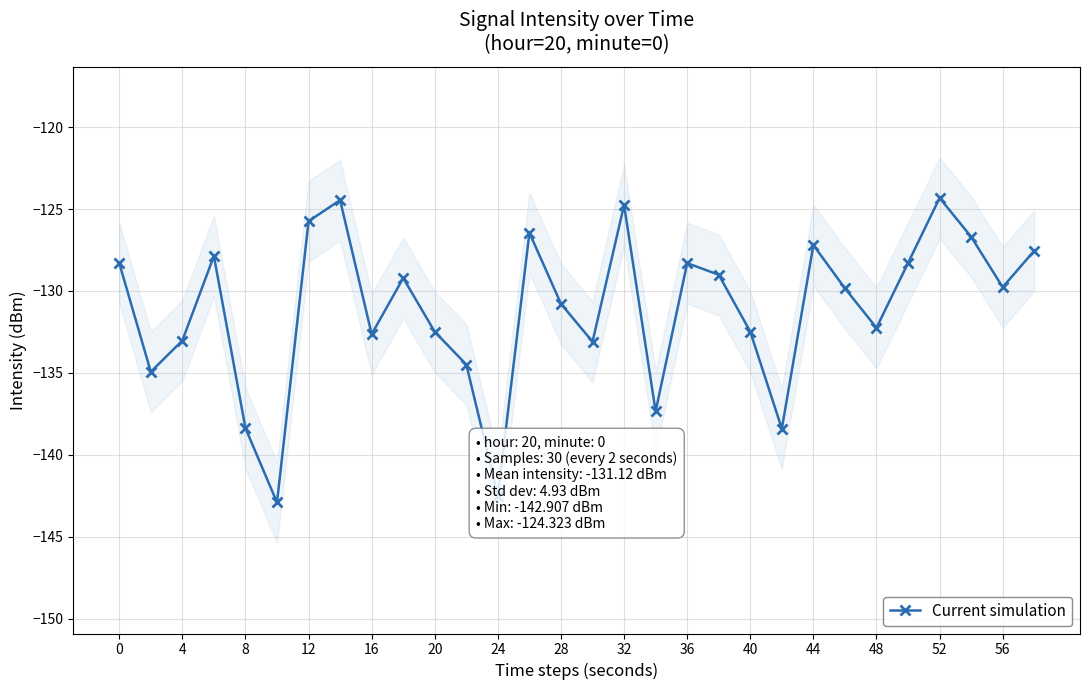

Reading left to right, what are all the values shown in this chart?

-128.3	-134.9	-133.0	-127.9	-138.4	-142.9	-125.7	-124.5	-132.6	-129.2	-132.5	-134.5	-142.5	-126.5	-130.8	-133.1	-124.7	-137.4	-128.3	-129.0	-132.5	-138.4	-127.2	-129.8	-132.2	-128.3	-124.3	-126.7	-129.8	-127.5